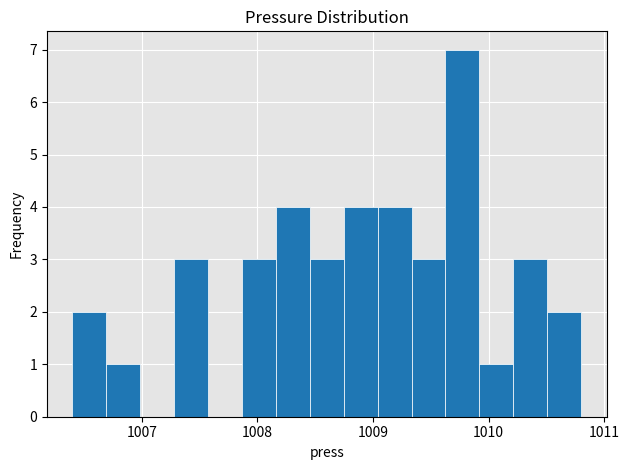

Around what value on the x-axis is the tallest bar? Give the approximate position of its centre, as read against the axis.

1009.8